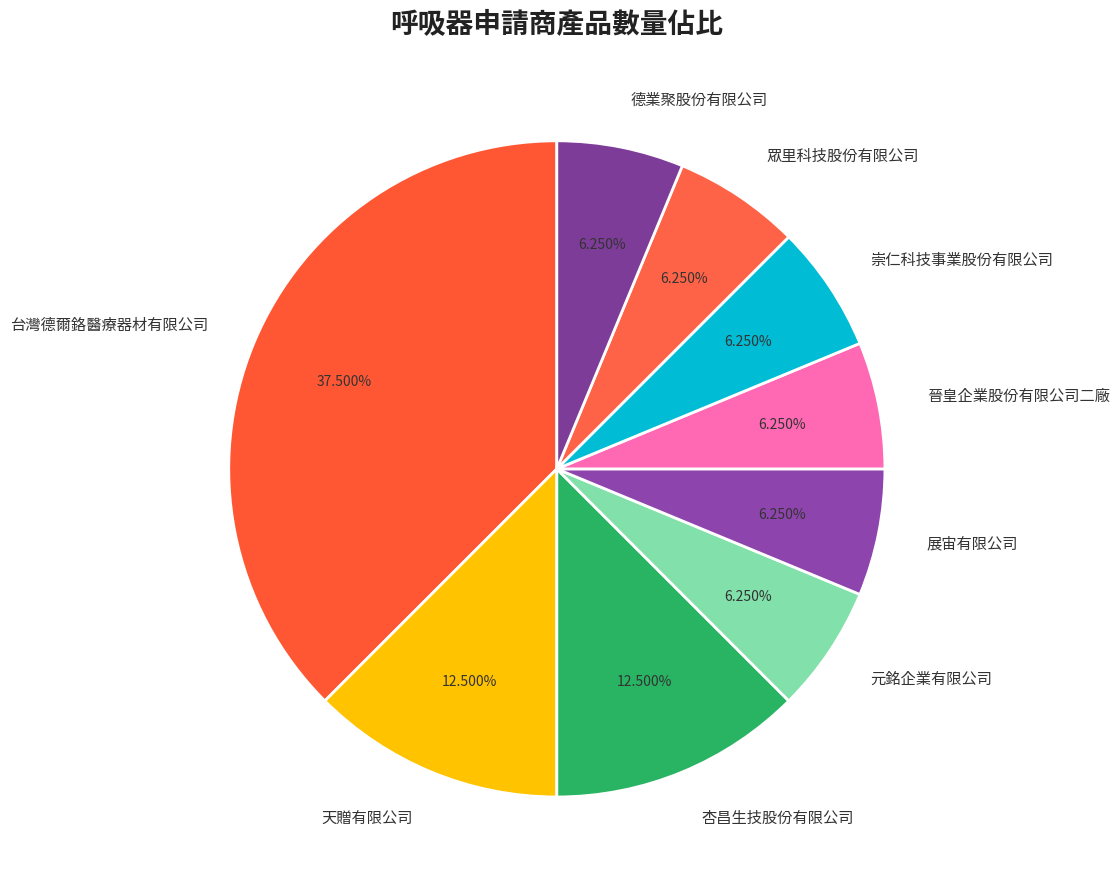

To the nearest percent, what is the difference between the largest and smallest slice percentages?

31%